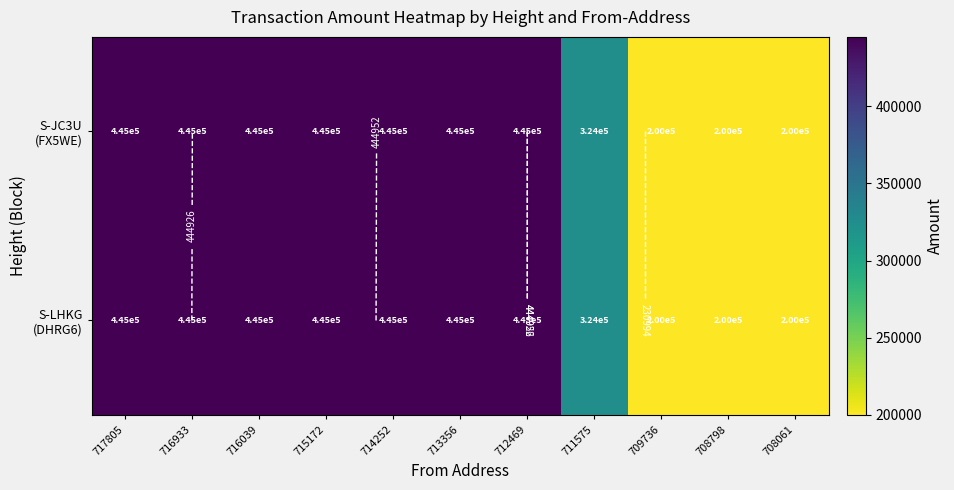

Which category has the highest value in the S-JC3U (FX5WE) series?

712469